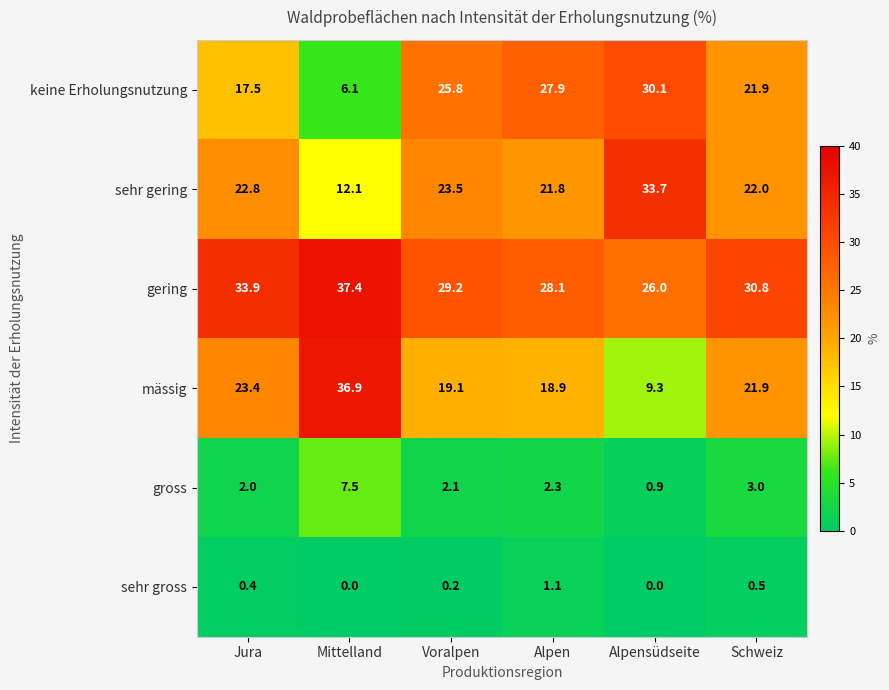

What is the sum of all gering values?

185.4